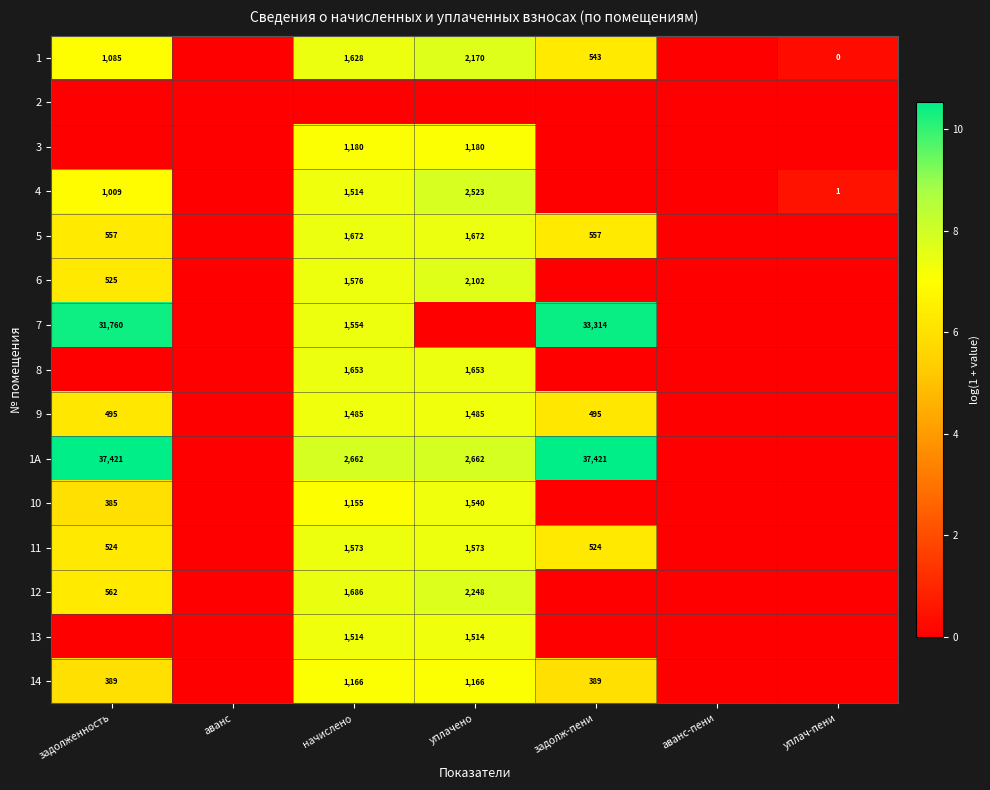

Is it true that 8 equals 2813 at уплачено?

False